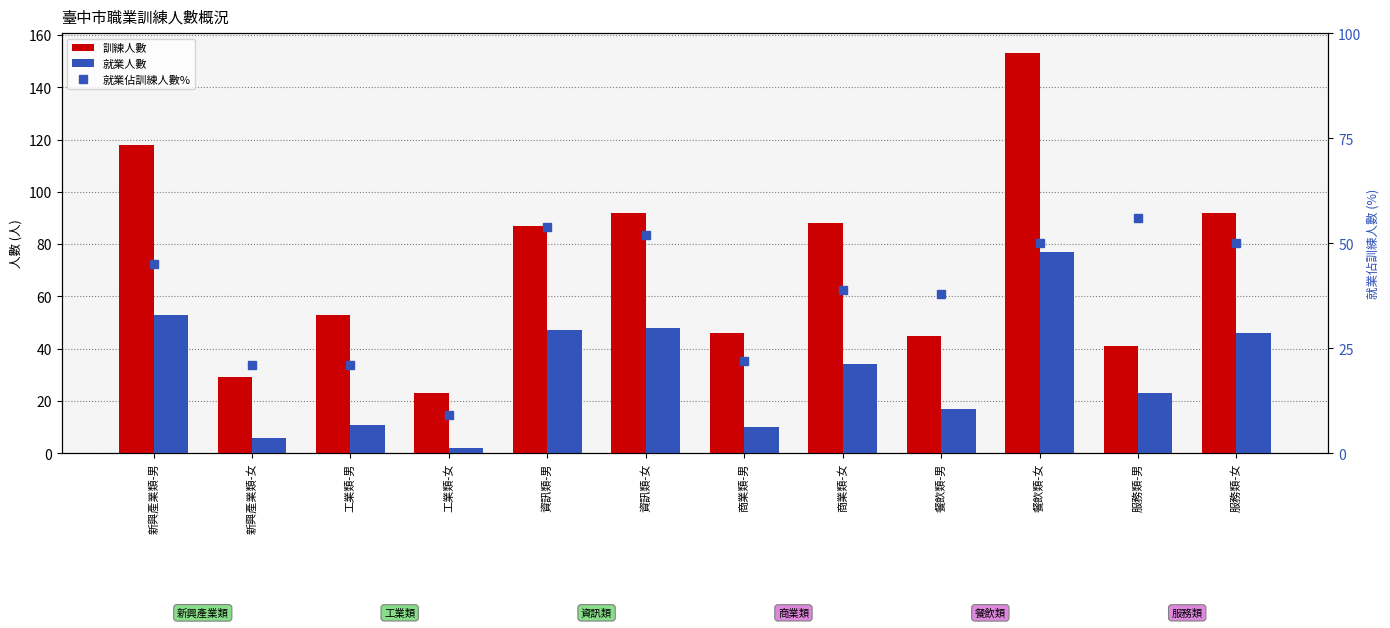

Reading left to right, extract all data points from this chart.

訓練人數: 118	29	53	23	87	92	46	88	45	153	41	92
就業人數: 53	6	11	2	47	48	10	34	17	77	23	46
就業佔訓練人數%: 45	21	21	9	54	52	22	39	38	50	56	50